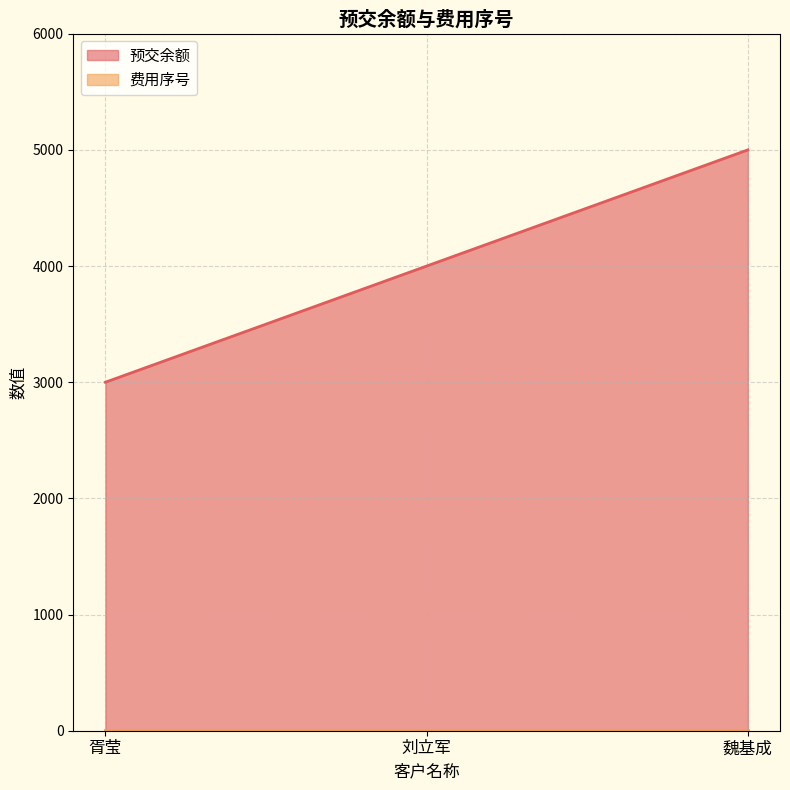

Reading left to right, list all the values displayed in this chart.

胥莹=3000	刘立军=4000	魏基成=5000